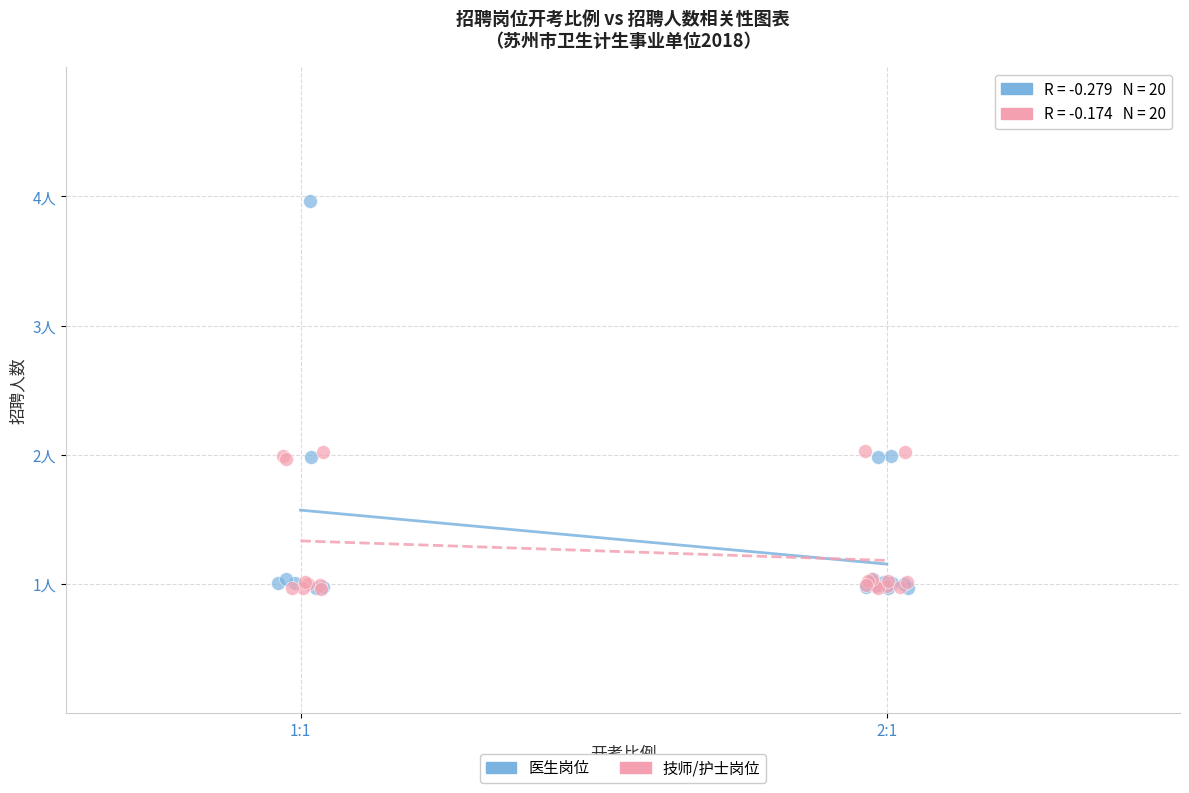

Which series reaches the maximum Y coordinate?

医生岗位